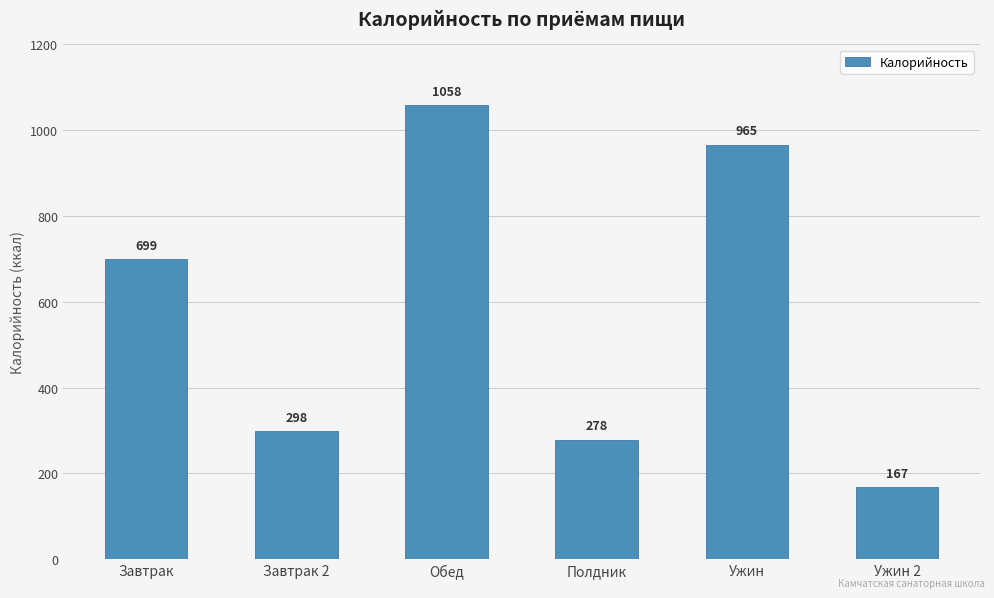

What is the value of the 1st bar from the left?

699